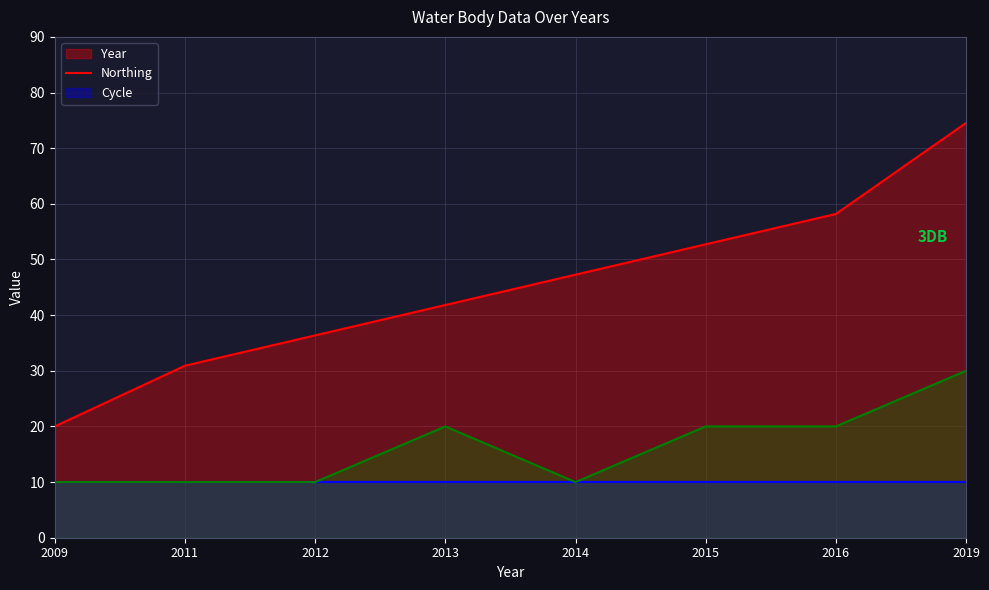

Rank the series by their maximum value, from lowest to highest.

Northing, Cycle, Year